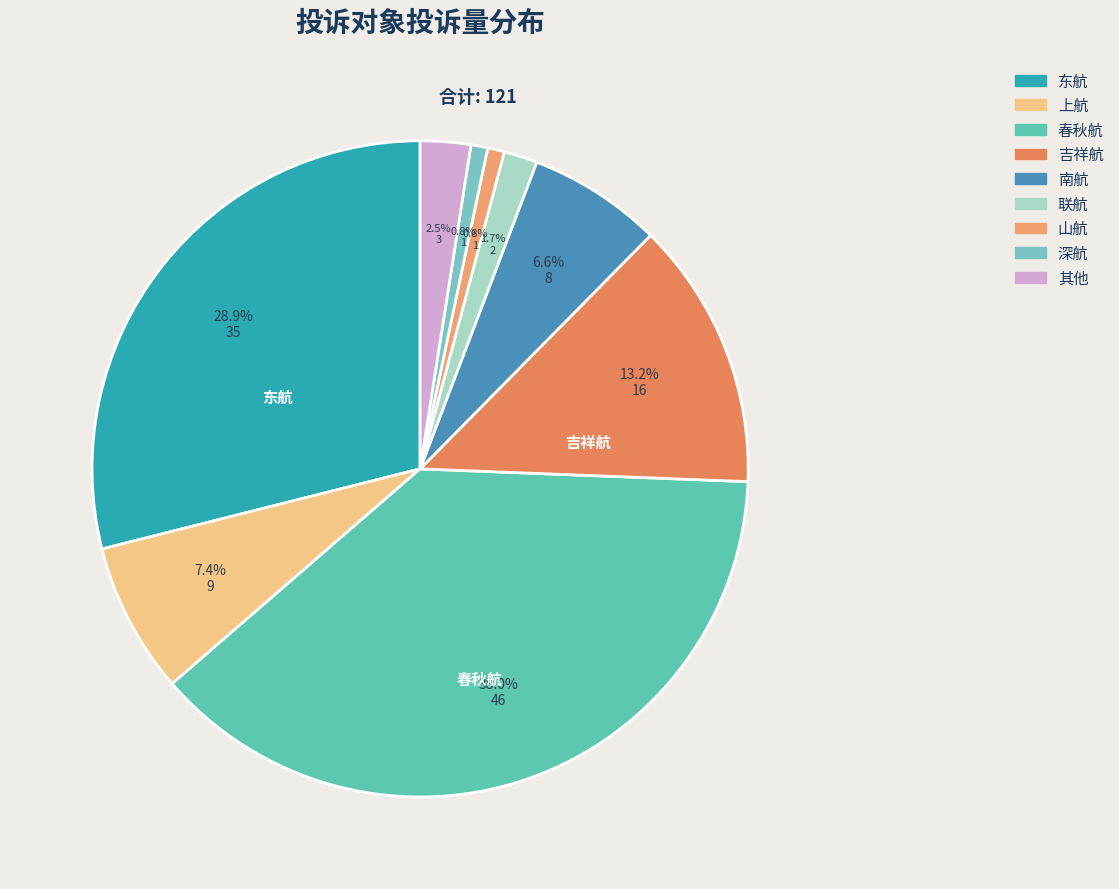

Is it true that 山航 is 1% of the pie?

True